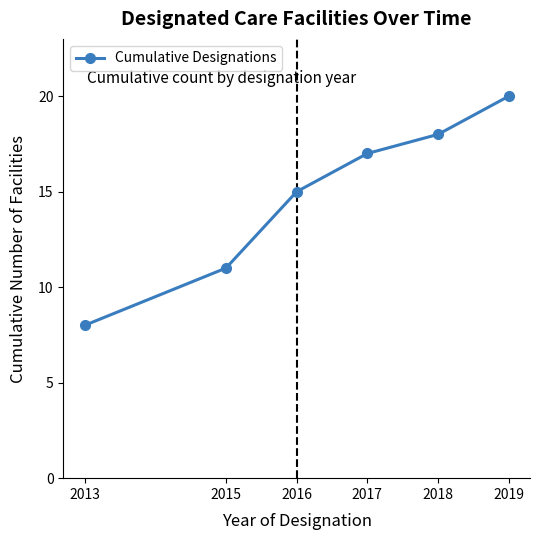

Which has a higher value, 2016 or 2019?

2019